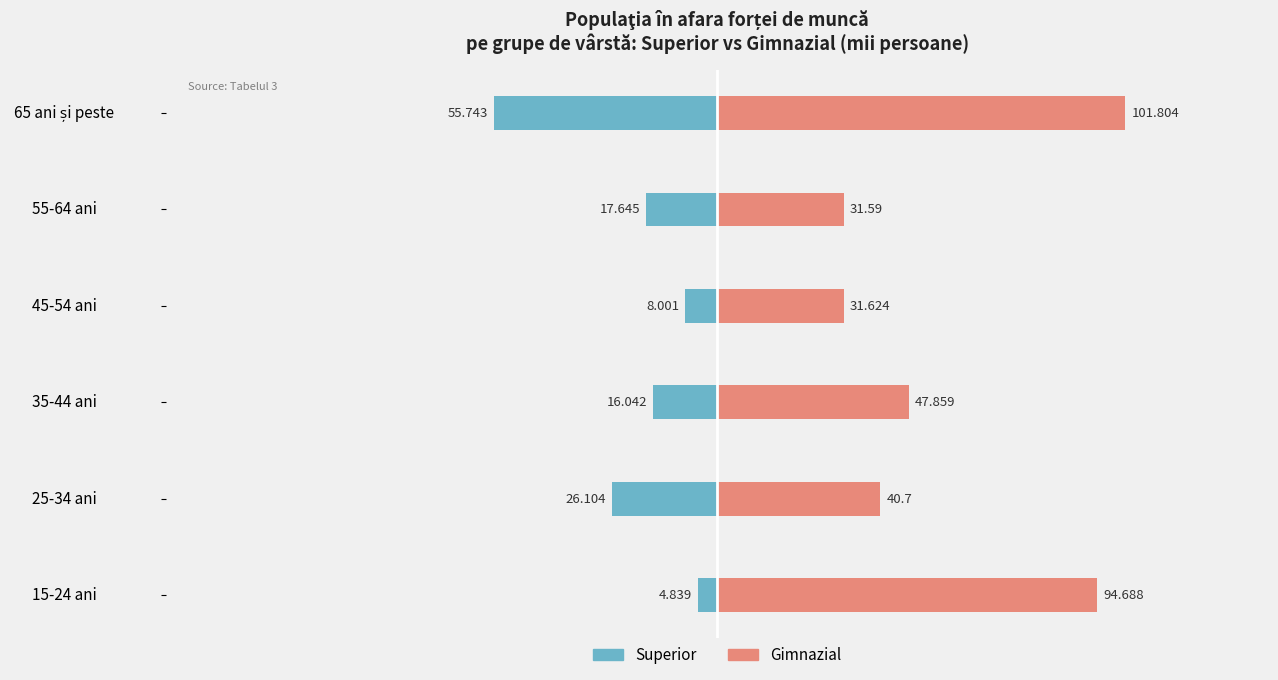

How many values in the Superior series are below -16?

4